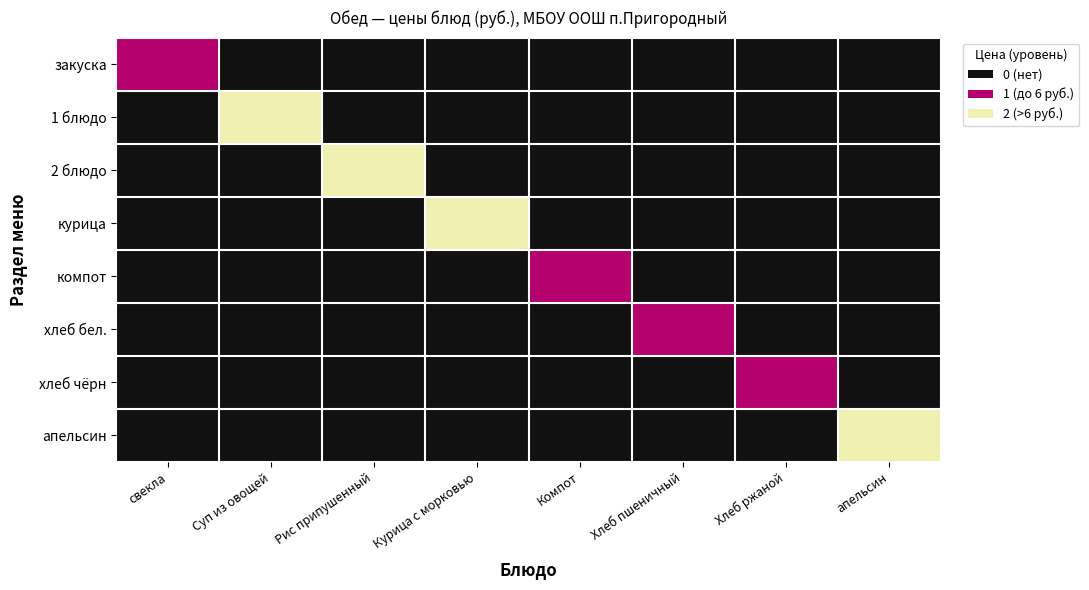

At which category does the chart reach its minimum across all series?

Суп из овощей